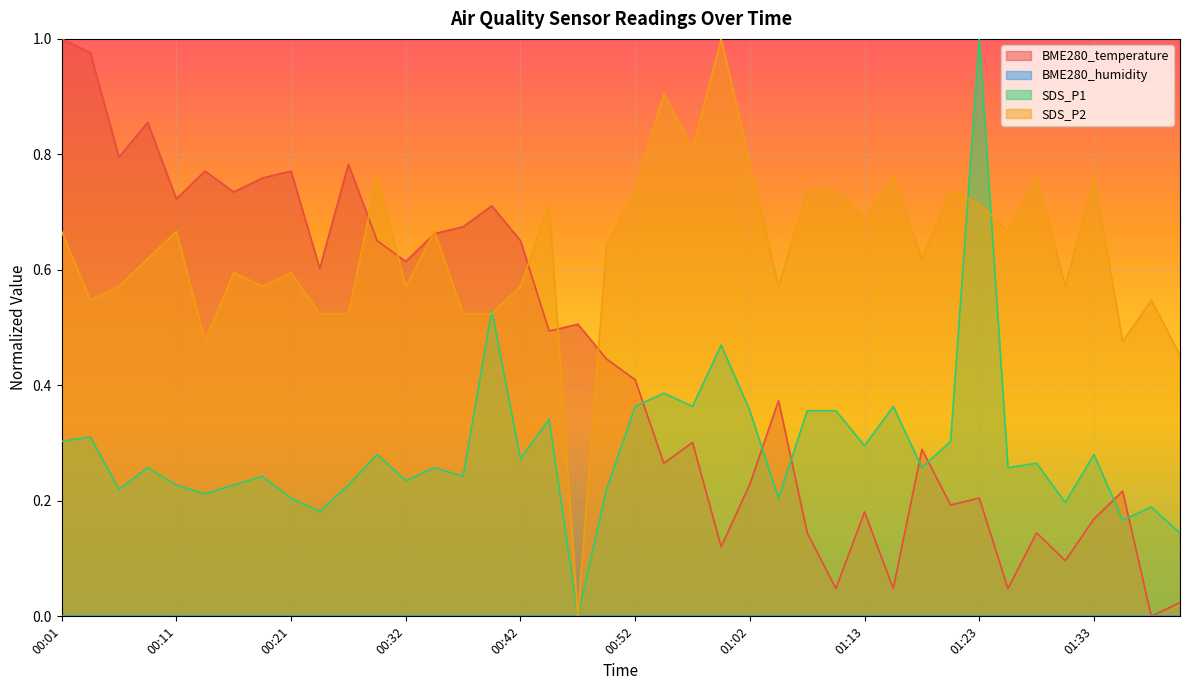

Is it true that SDS_P1 equals 0.3 at 00:16?

False